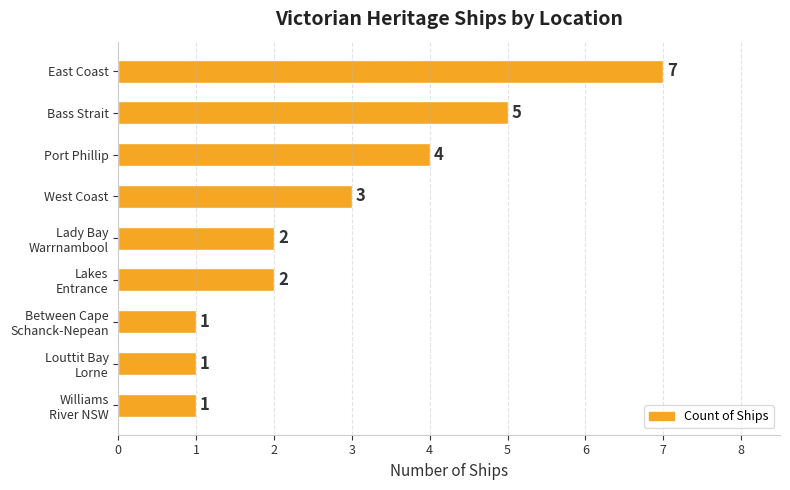

The chart shows a value of 5 at West Coast. True or false?

False